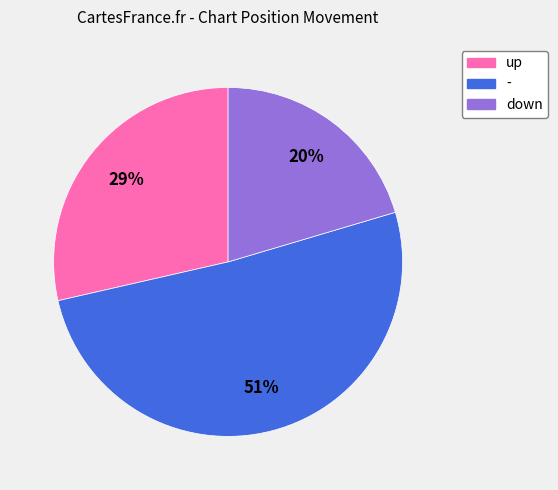

How many slices are in this pie chart?

3